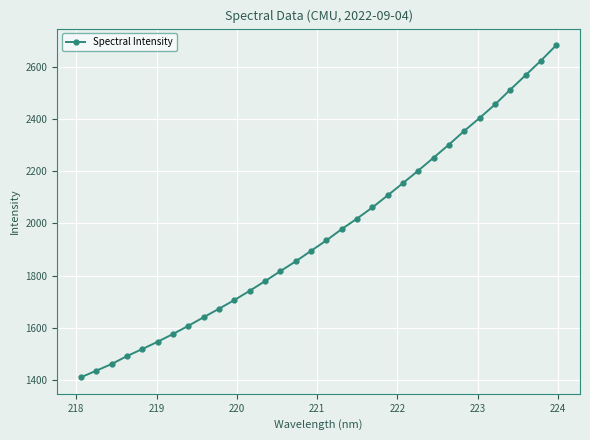

What is the smallest value displayed?

1410.1